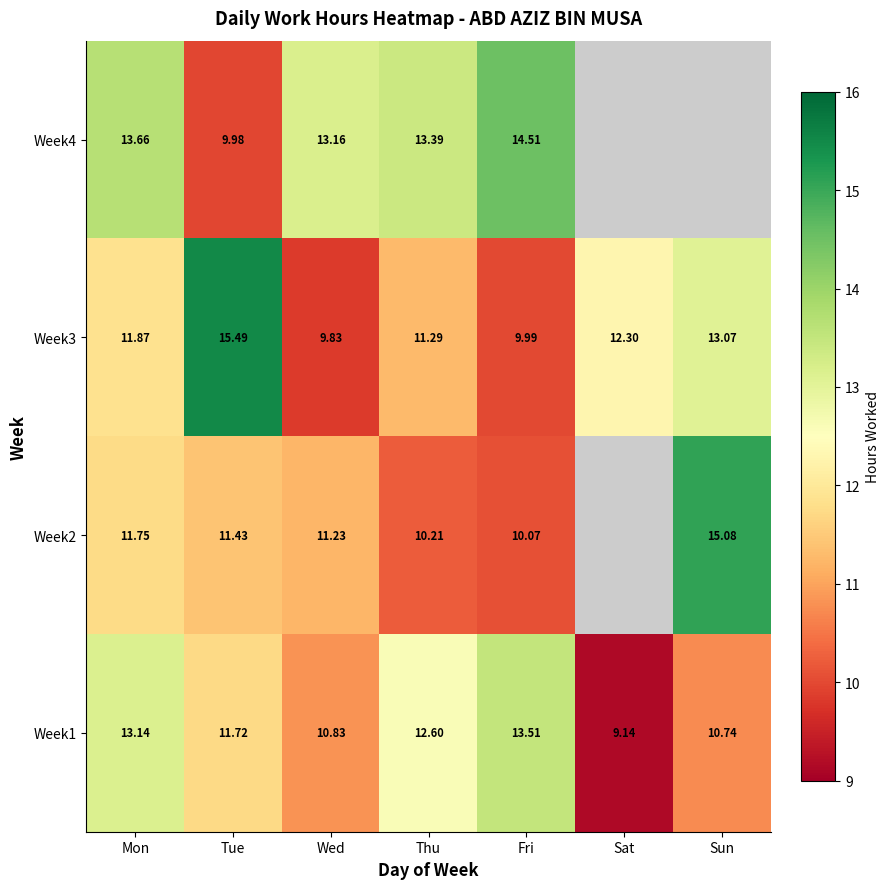

The Week4 series shows 13.2 at Wed. True or false?

True